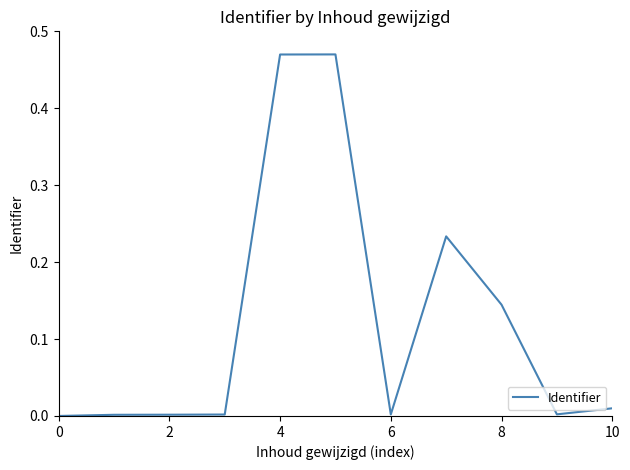

Does the chart have visible grid lines?

No